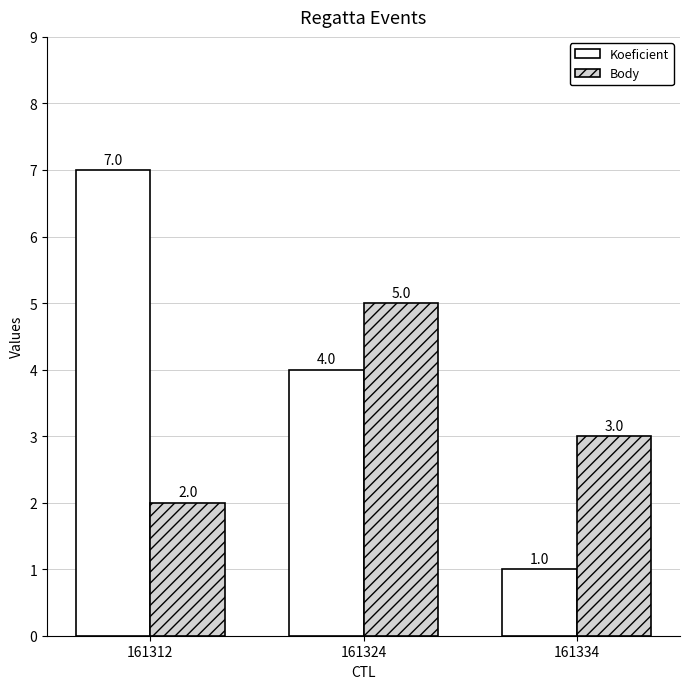

How many values in the Koeficient series are below 4?

1